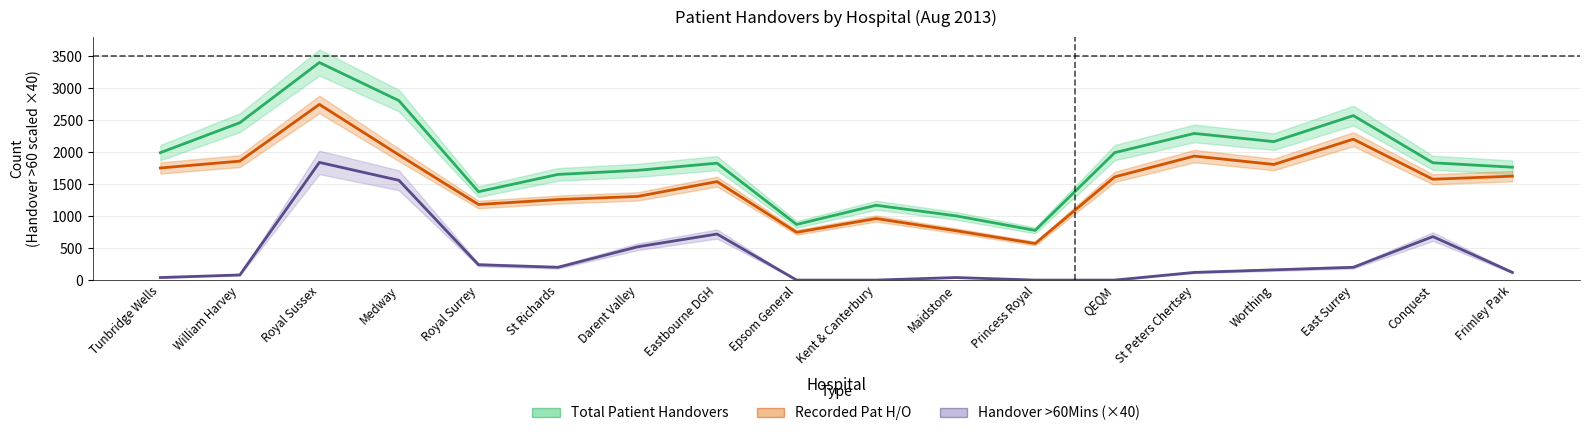

What are all the series names shown in the legend?

Total Patient Handovers, Recorded Pat H/O, Handover >60Mins (×40)